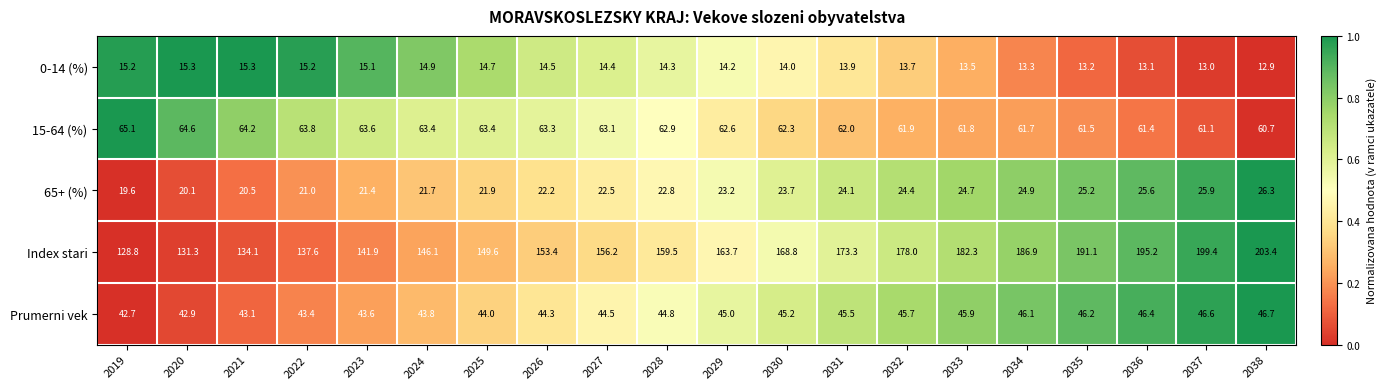

What is the sum of all 0-14 (%) values?

283.7